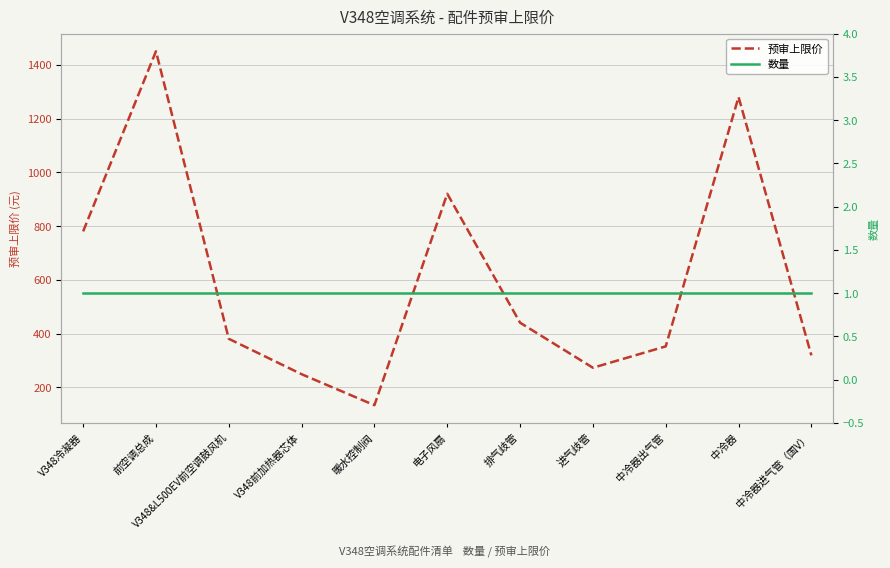

Which has a higher value, 进气歧管 or V348&L500EV前空调鼓风机?

V348&L500EV前空调鼓风机